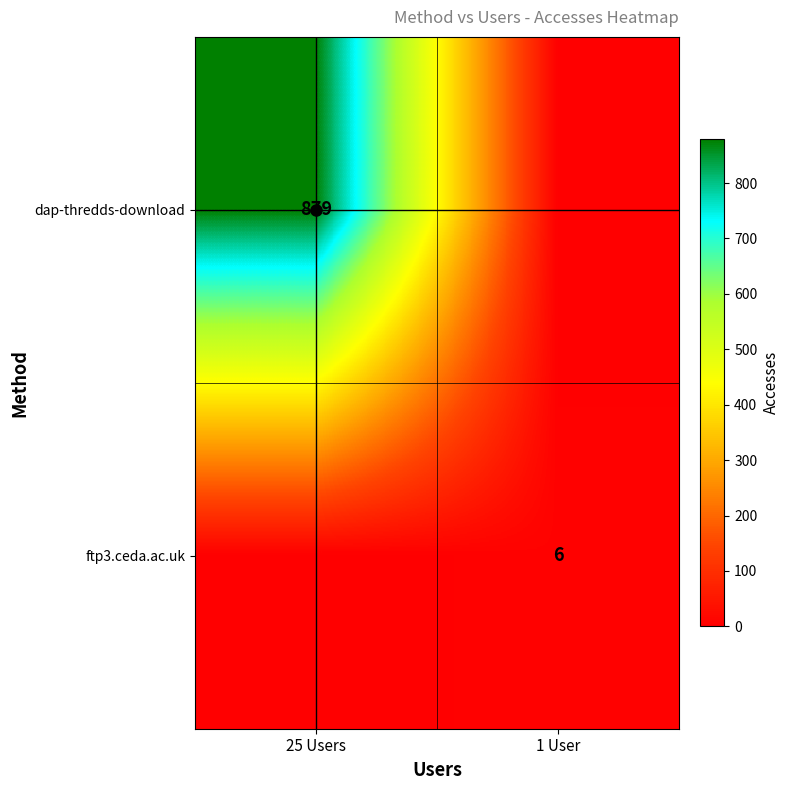

True or false: ftp3.ceda.ac.uk has a value of 6 at 1 User.

True